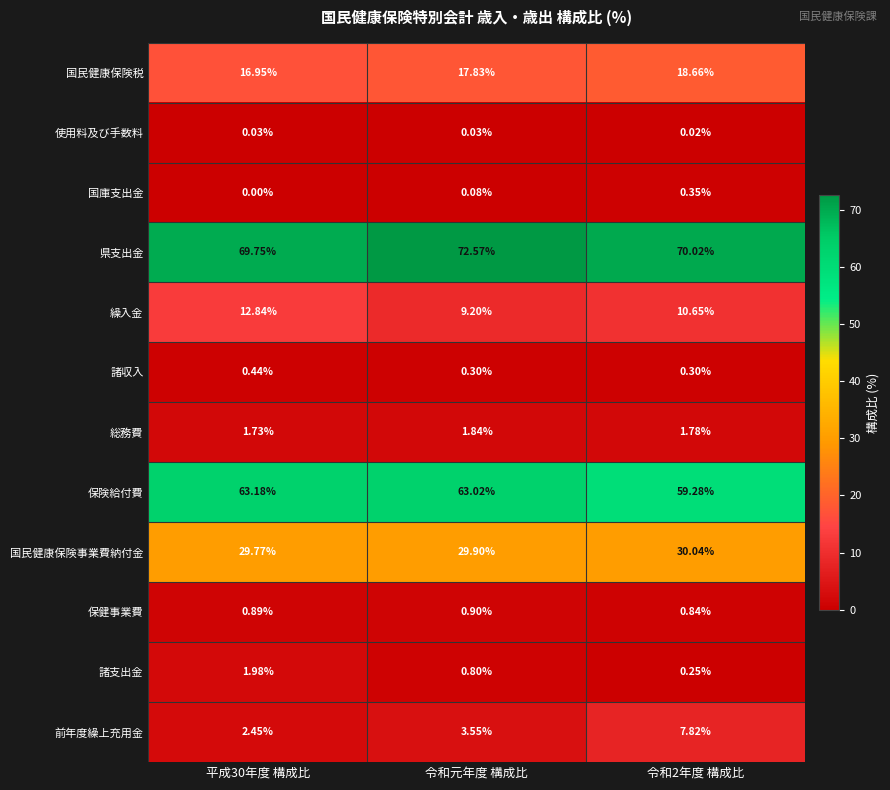

Is the value of 繰入金 at 平成30年度 構成比 greater than the value of 国庫支出金 at 平成30年度 構成比?

Yes